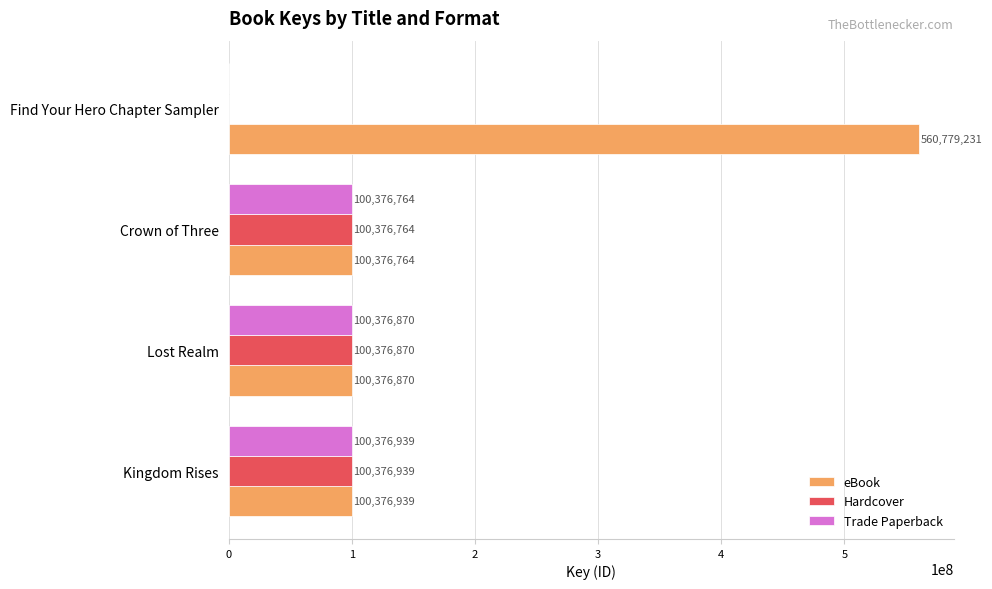

At which category is the sum across all series the highest?

Find Your Hero Chapter Sampler